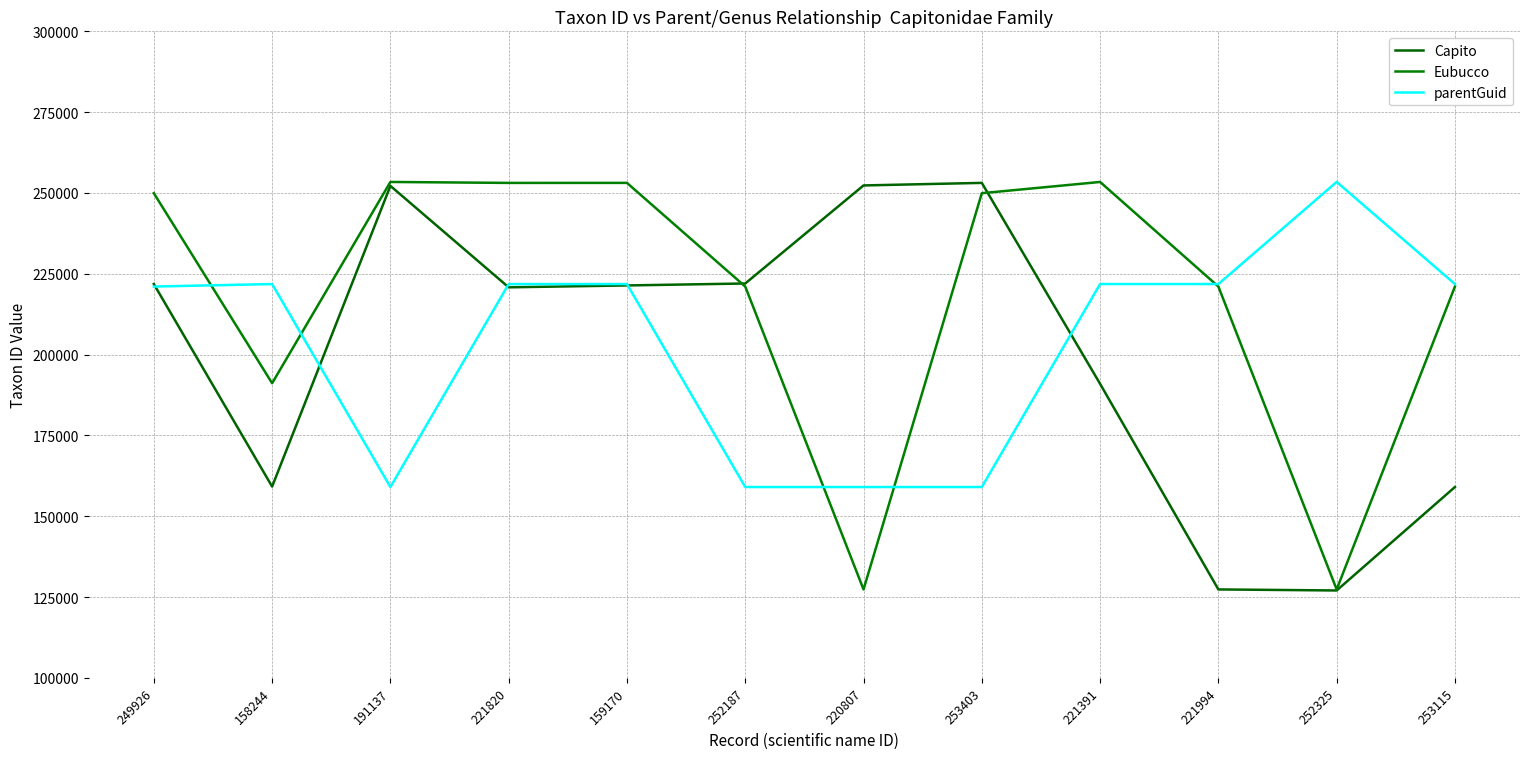

Between 158244 and 221994, which series saw the biggest shift?

Capito